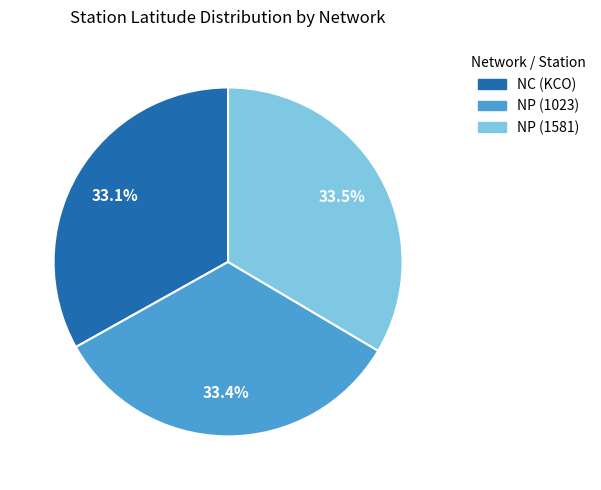

Does any single category account for the majority?

No